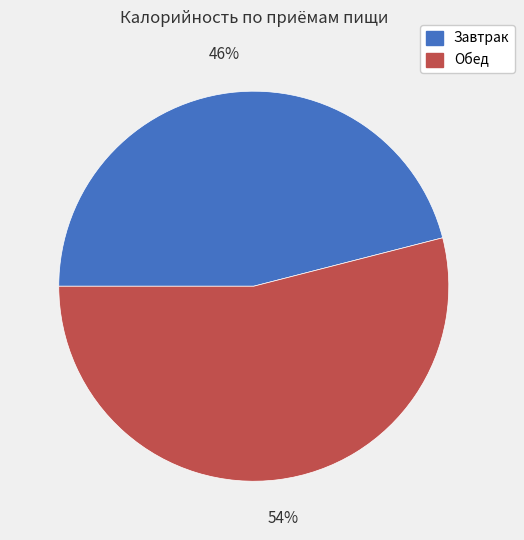

Is it true that Обед is 45% of the pie?

False